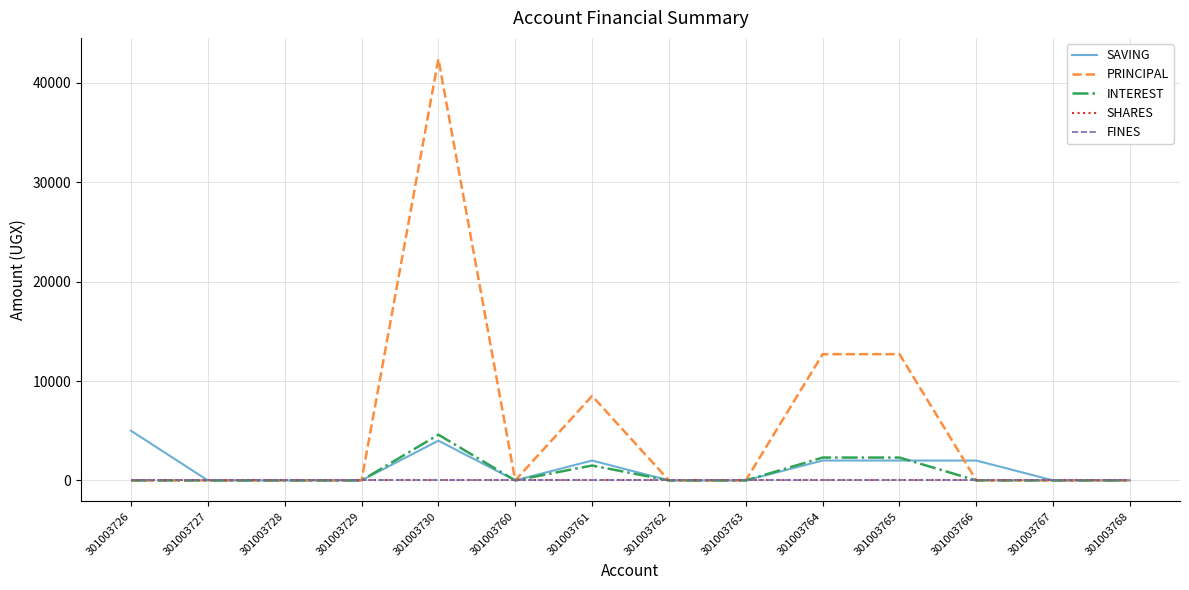

True or false: SHARES and PRINCIPAL intersect in this chart.

False